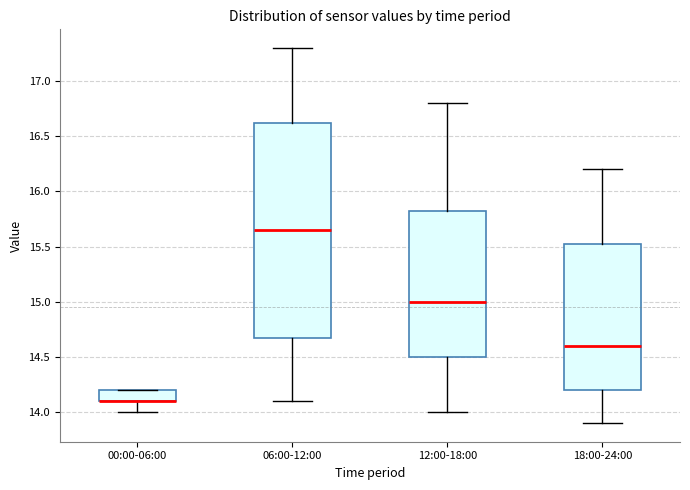

Reading left to right, read every box against the y-axis: the position of its median line, the range the box covers, and the ends of its whiskers. The values are not printed on the chart, so give them approximately, as read against the axis.

00:00-06:00: median 14.10 (drawn on the box's lower edge), box 14.10 to 14.20, whiskers 14.00 to 14.20
06:00-12:00: median 15.65, box 14.70 to 16.65, whiskers 14.10 to 17.30
12:00-18:00: median 15.00, box 14.50 to 15.85, whiskers 14.00 to 16.80
18:00-24:00: median 14.60, box 14.20 to 15.55, whiskers 13.90 to 16.20